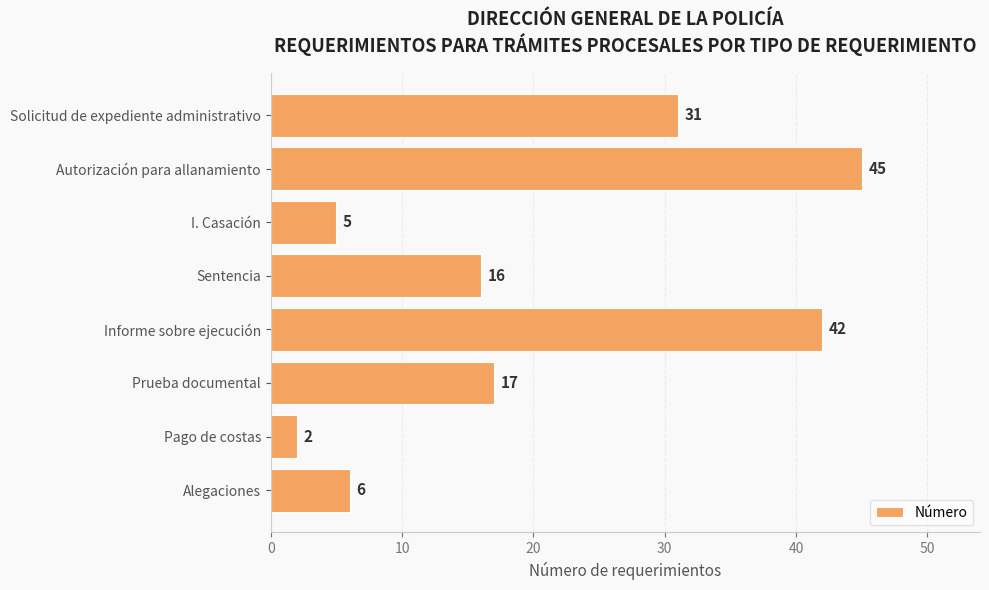

What is the minimum value shown in the chart?

2